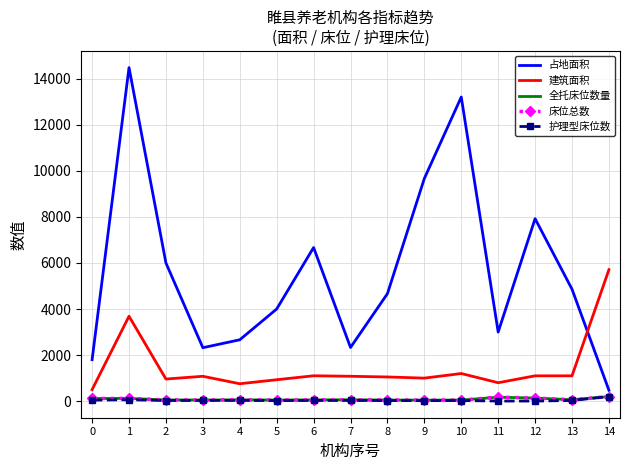

Rank the categories by 护理型床位数 value from lowest to highest.

12, 11, 9, 5, 10, 8, 2, 6, 13, 3, 4, 7, 0, 1, 14